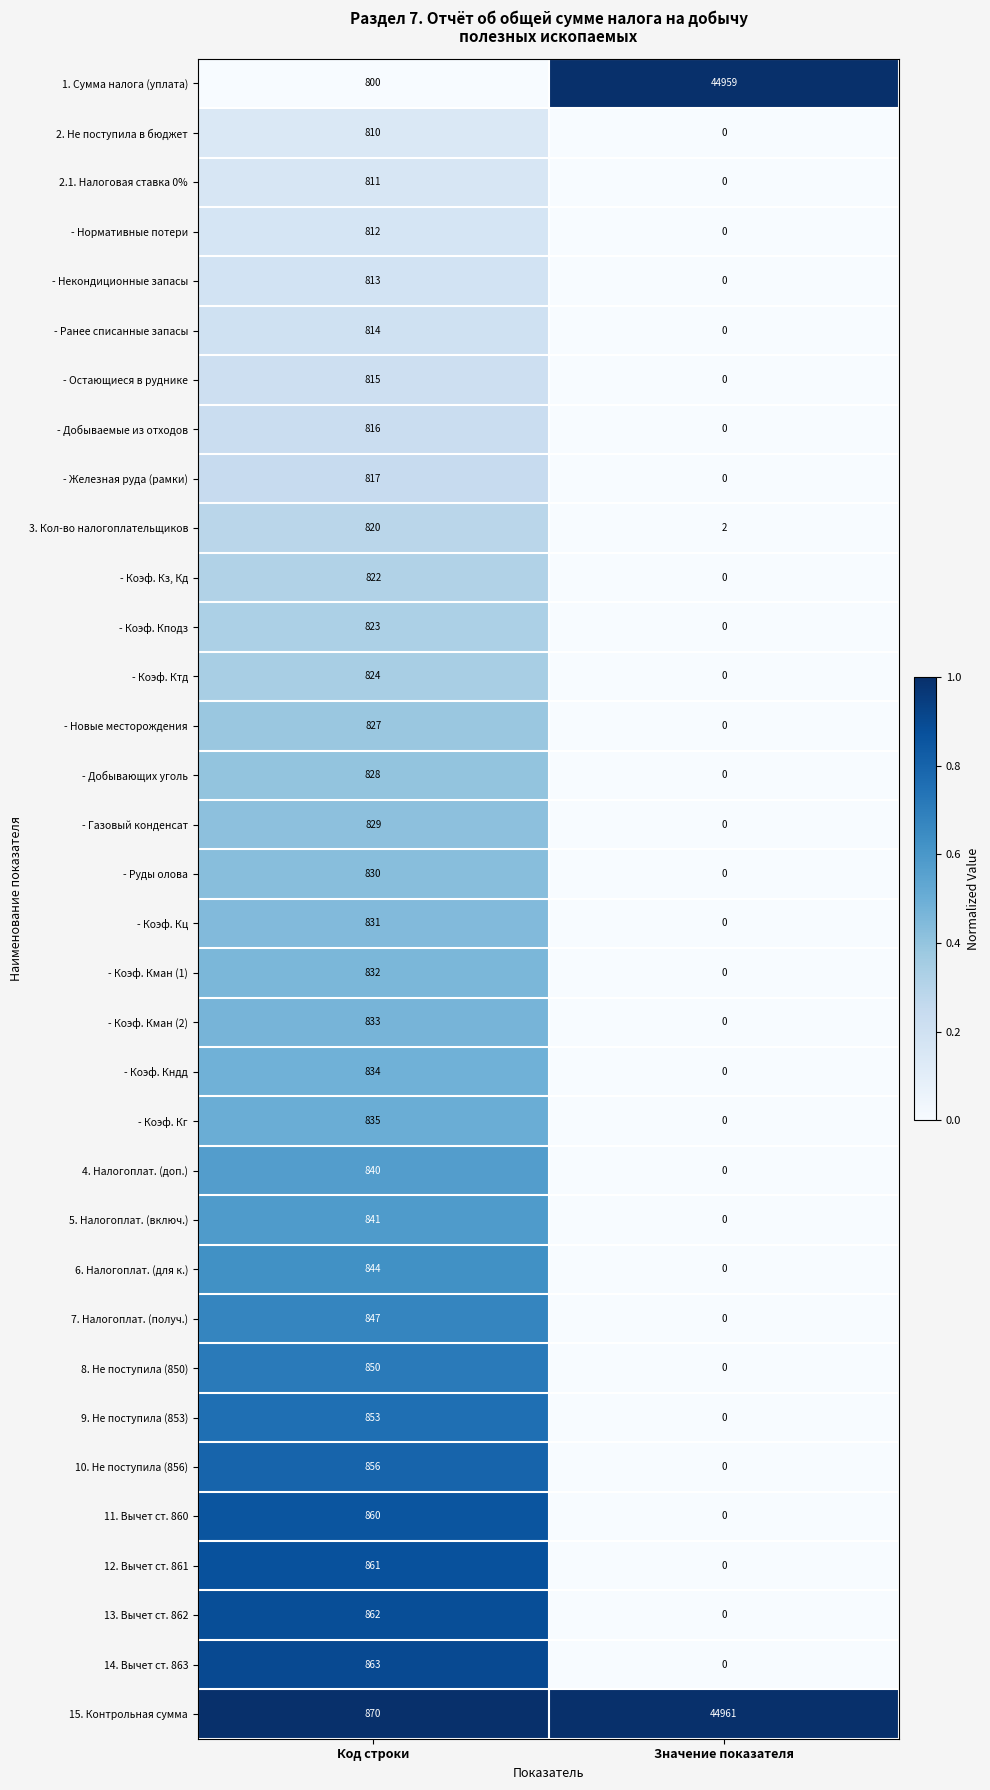

What is the difference between the maximum and minimum values in the - Коэф. Кман (1) series?

832